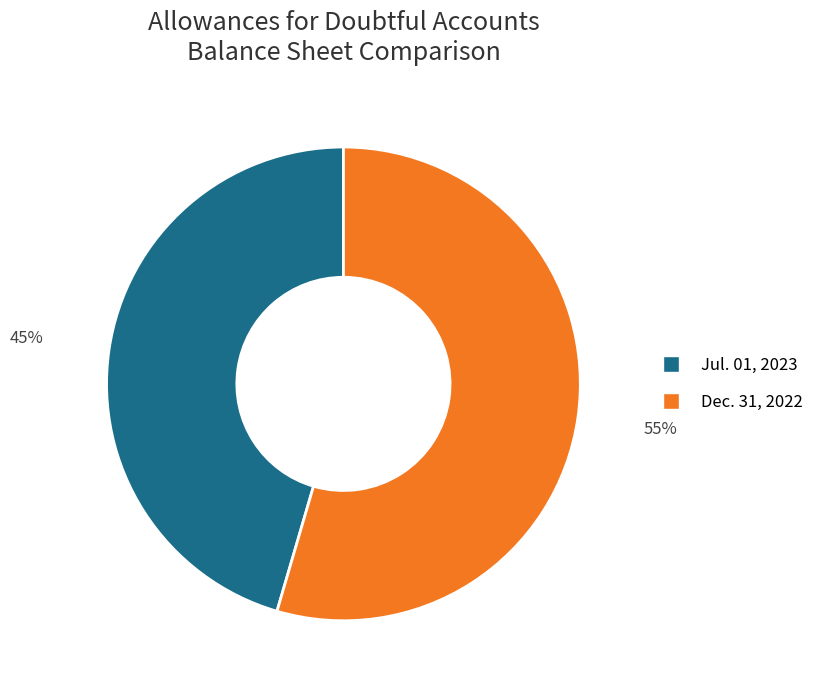

Is there any slice that represents more than half of the pie?

Yes